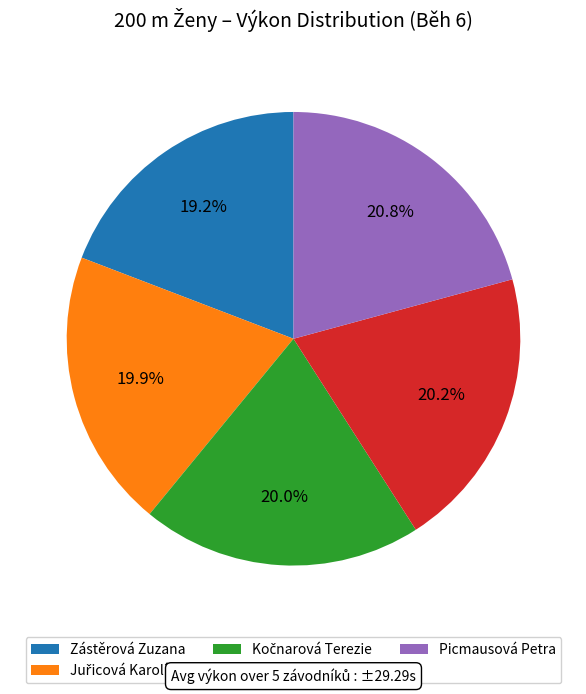

Which slice is the largest?

Picmausová Petra